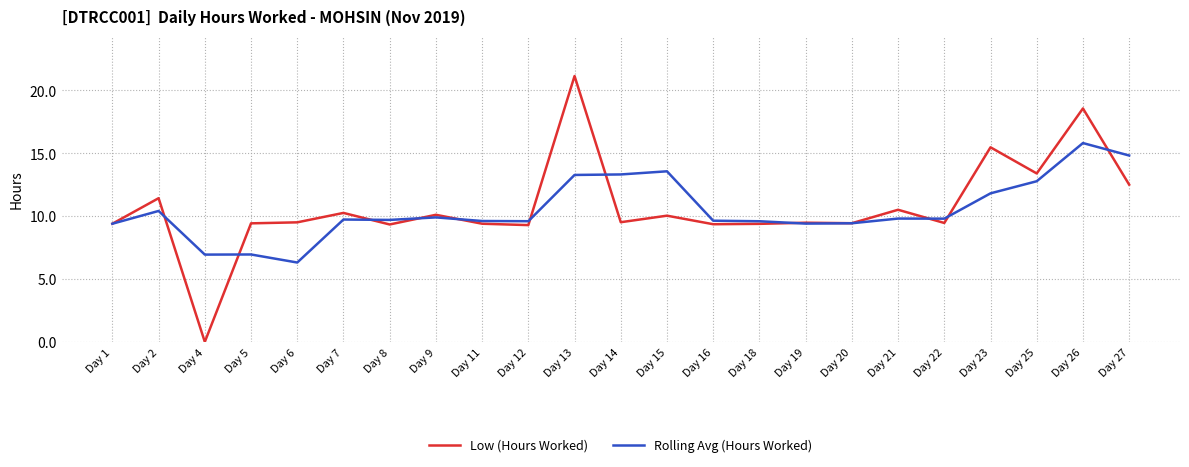

Is it true that Low (Hours Worked) equals 12.5 at Day 22?

False